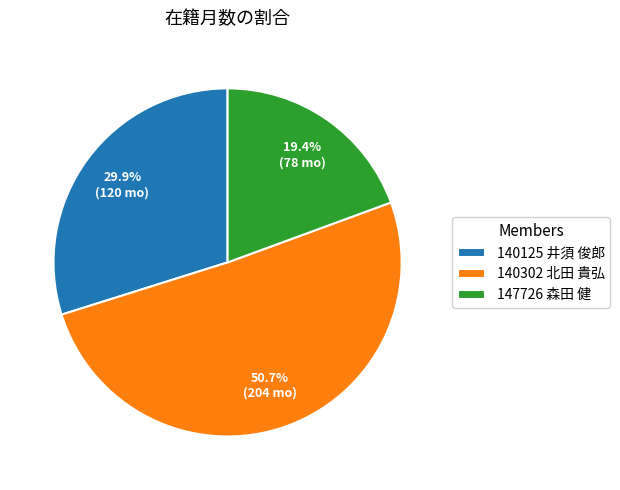

Combined, do 140125 井須 俊郎 and 140302 北田 貴弘 account for over 50%?

Yes